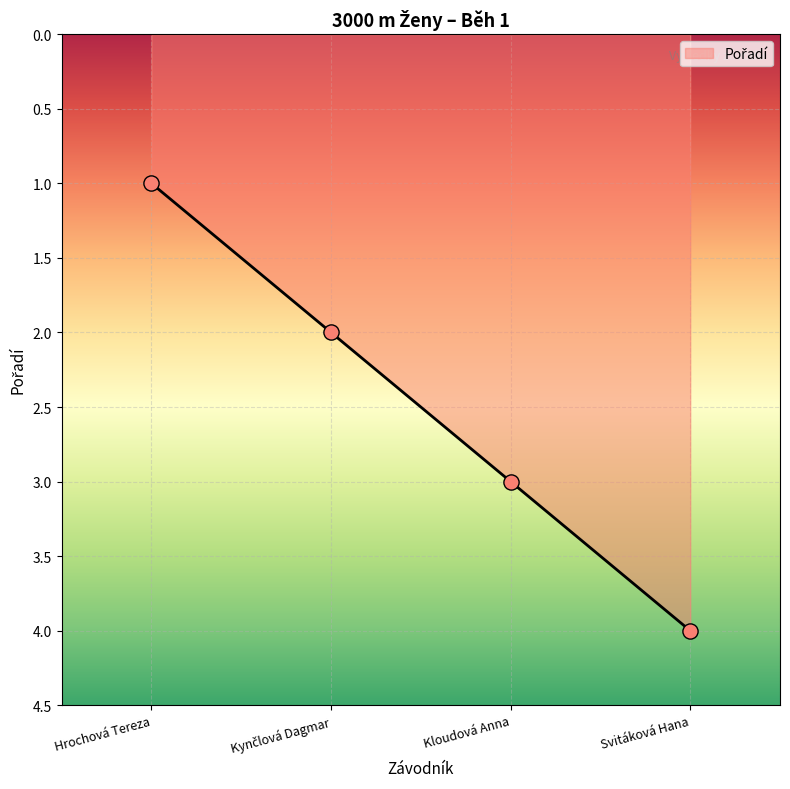

Which has a higher value, Hrochová Tereza or Kloudová Anna?

Kloudová Anna